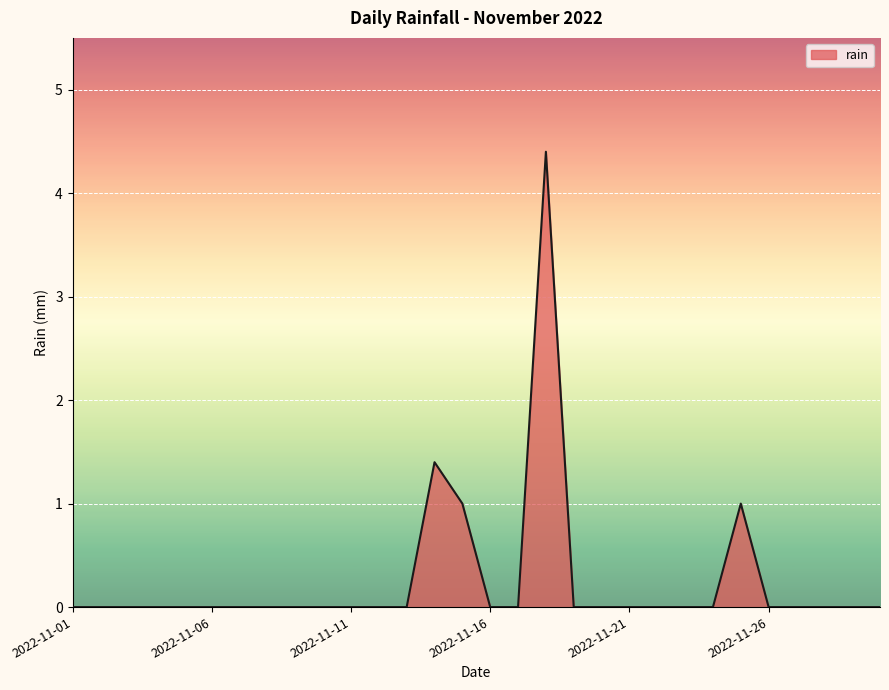

What is the maximum value shown in the chart?

4.4